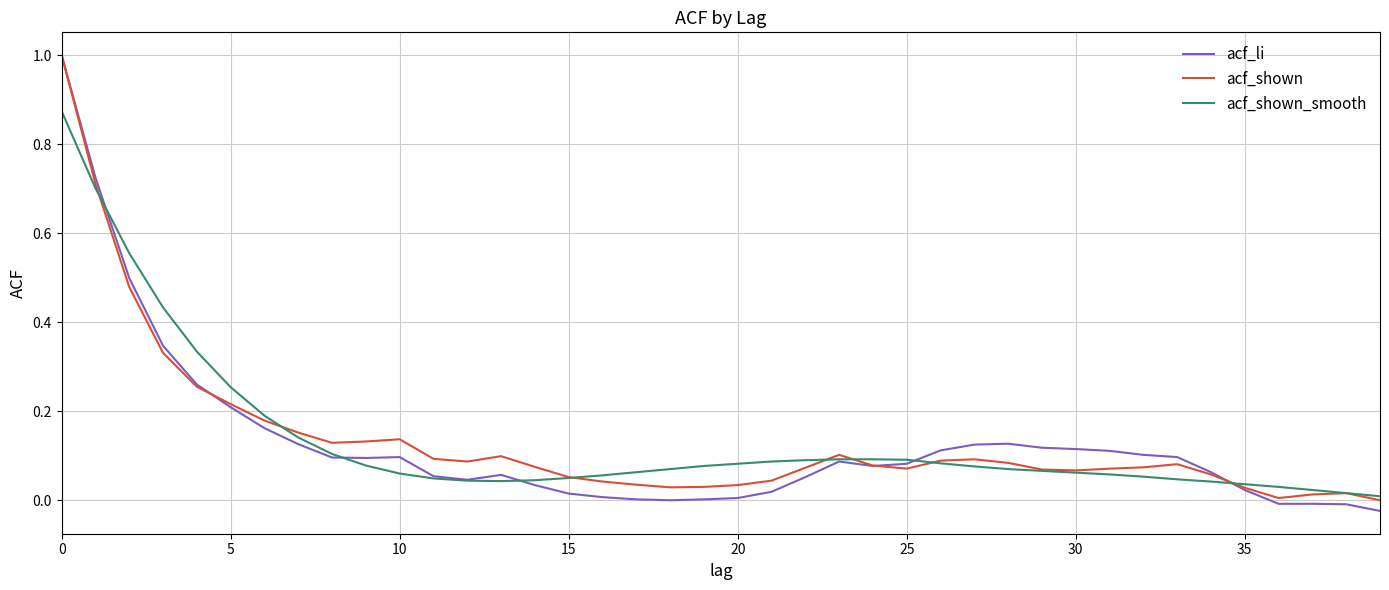

Does the chart display data point markers on the line(s)?

No